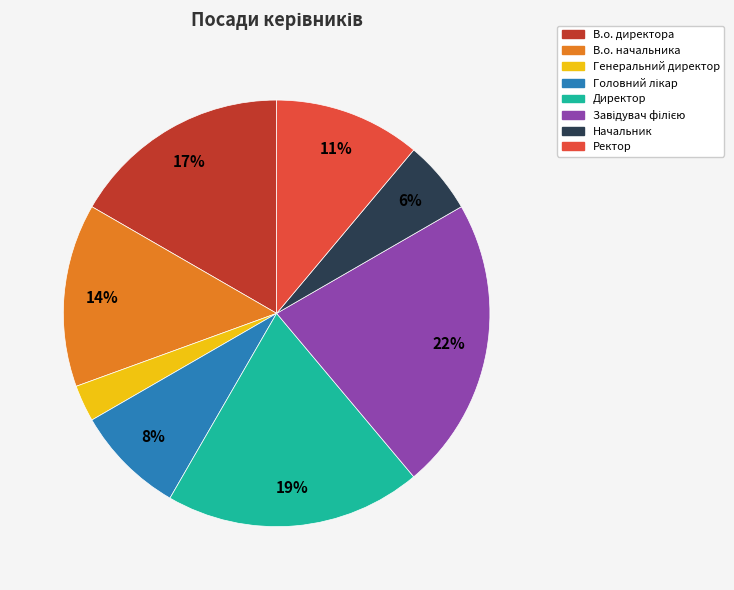

To the nearest percent, what portion does Ректор represent?

11%